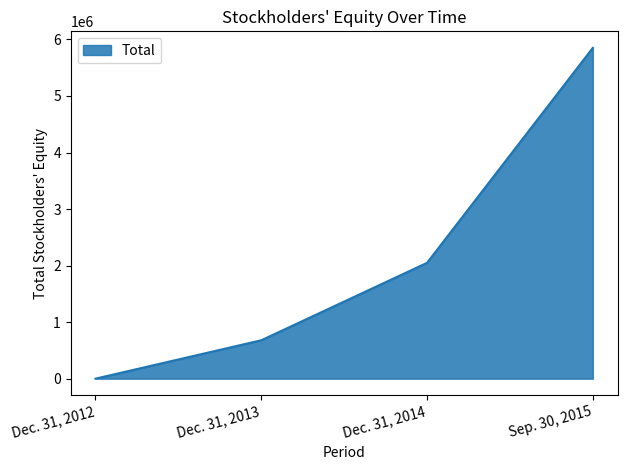

Where is the data nearest to the value 2925413?

Dec. 31, 2014